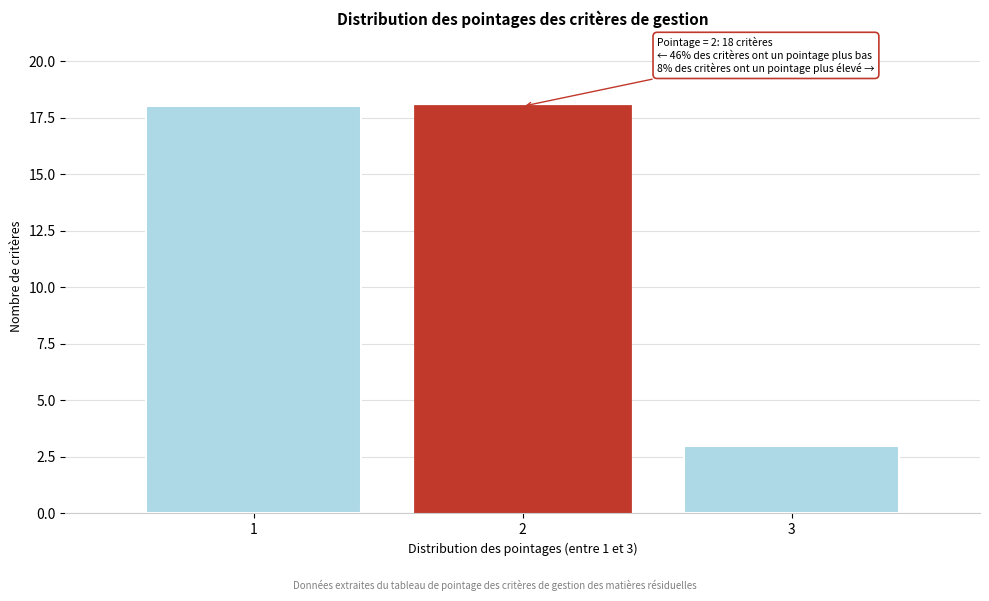

Reading left to right, what are all the values shown in this chart?

18	18	3